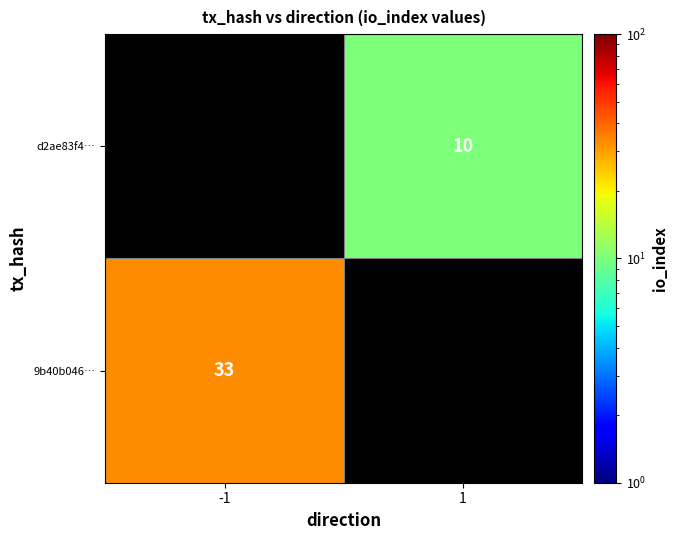

Which label corresponds to the largest value in the chart?

-1